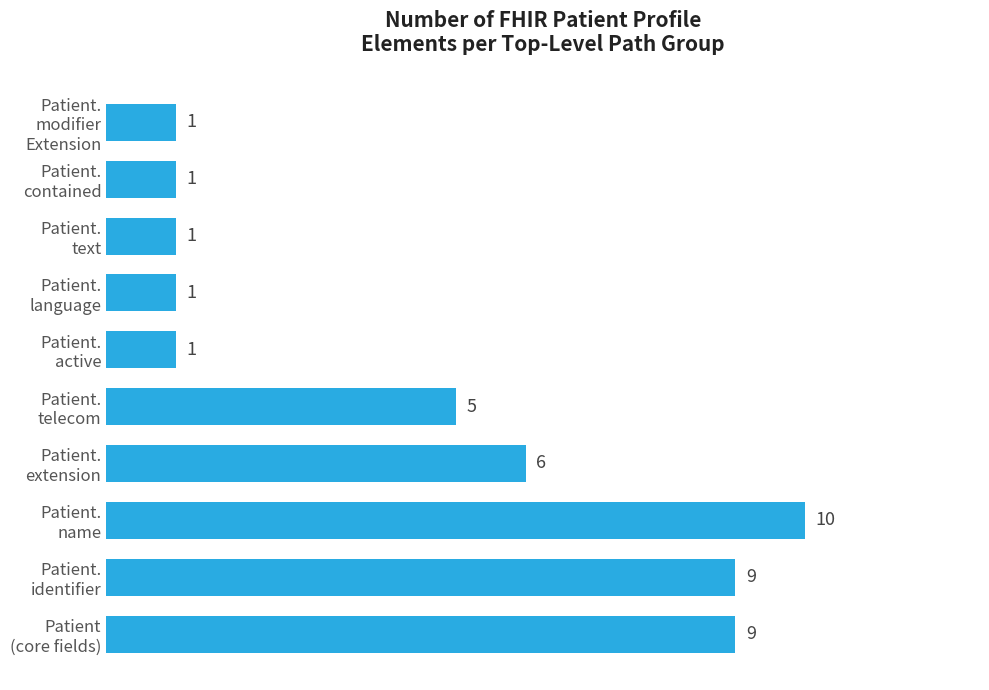

At which category does the chart reach its peak across all series?

Patient.
name